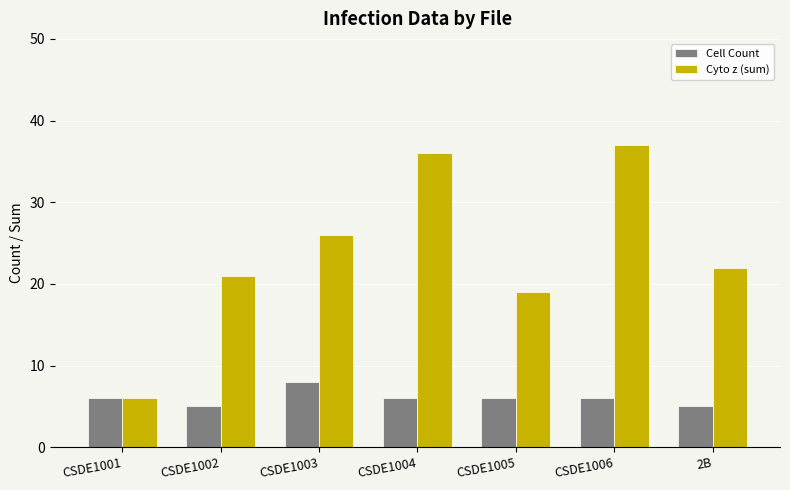

List the series in order of their peak value, highest first.

Cyto z (sum), Cell Count